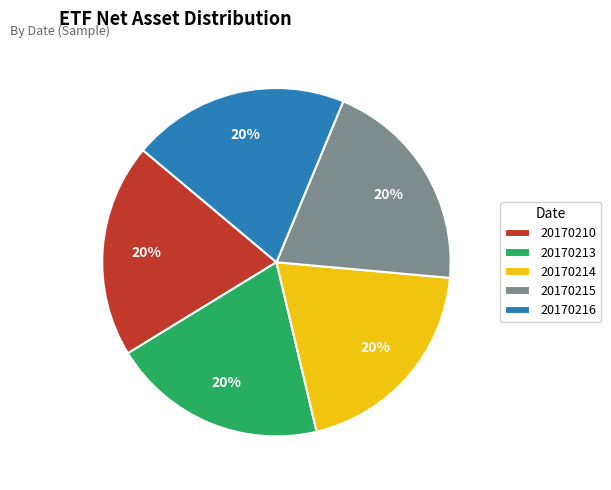

To the nearest percent, what is the average slice percentage?

20%